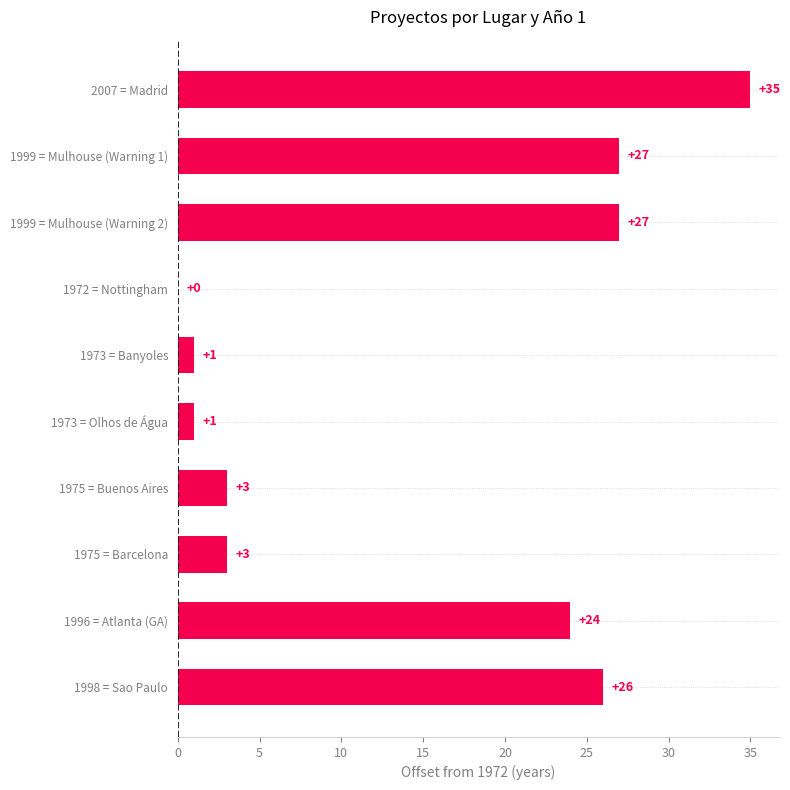

The chart shows a value of 14 at 2007 = Madrid. True or false?

False